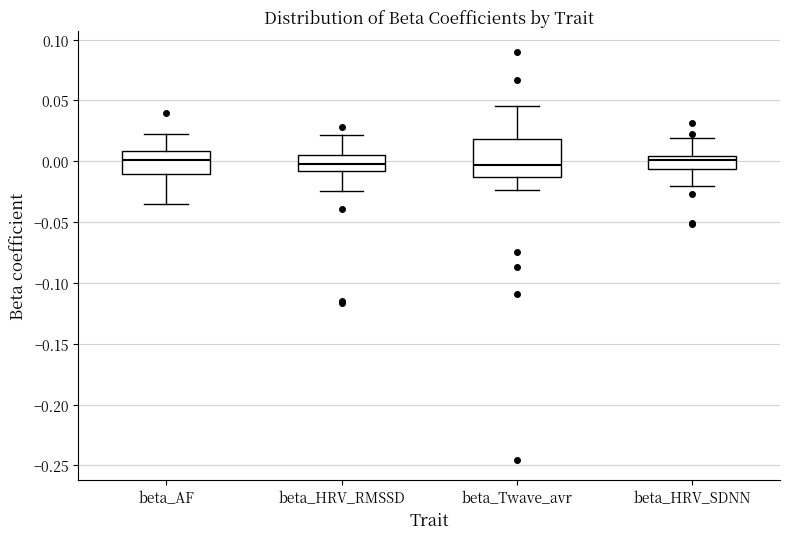

Which box is the tallest, from its lower edge to its upper edge?

beta_Twave_avr